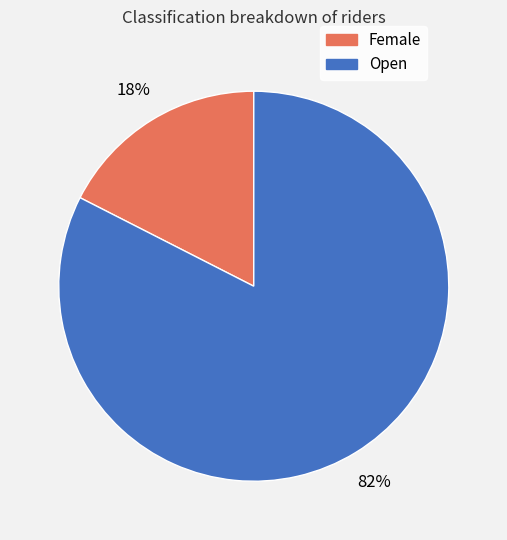

Between Female and Open, which is larger?

Open